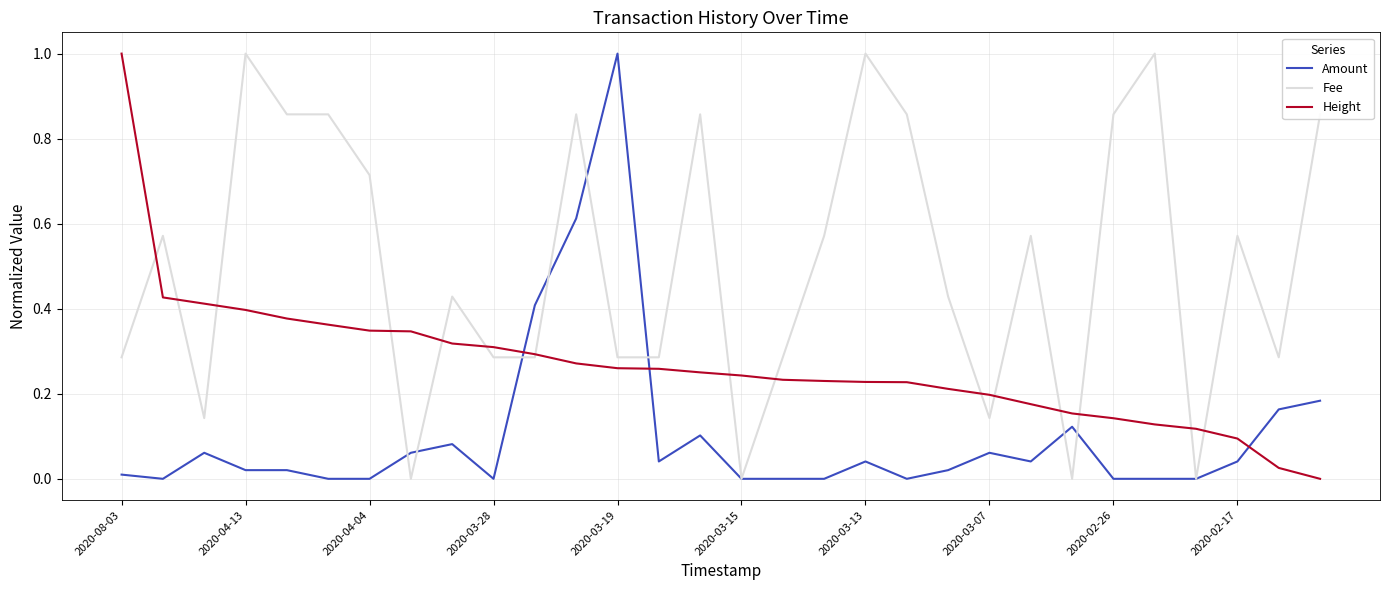

Rank the series by their average value, from highest to lowest.

Fee, Height, Amount